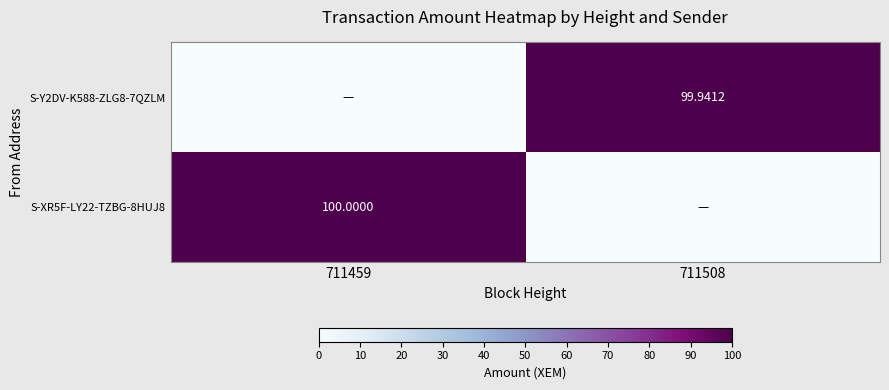

Rank the series at 711459 from highest to lowest value.

S-XR5F-LY22-TZBG-8HUJ8, S-Y2DV-K588-ZLG8-7QZLM